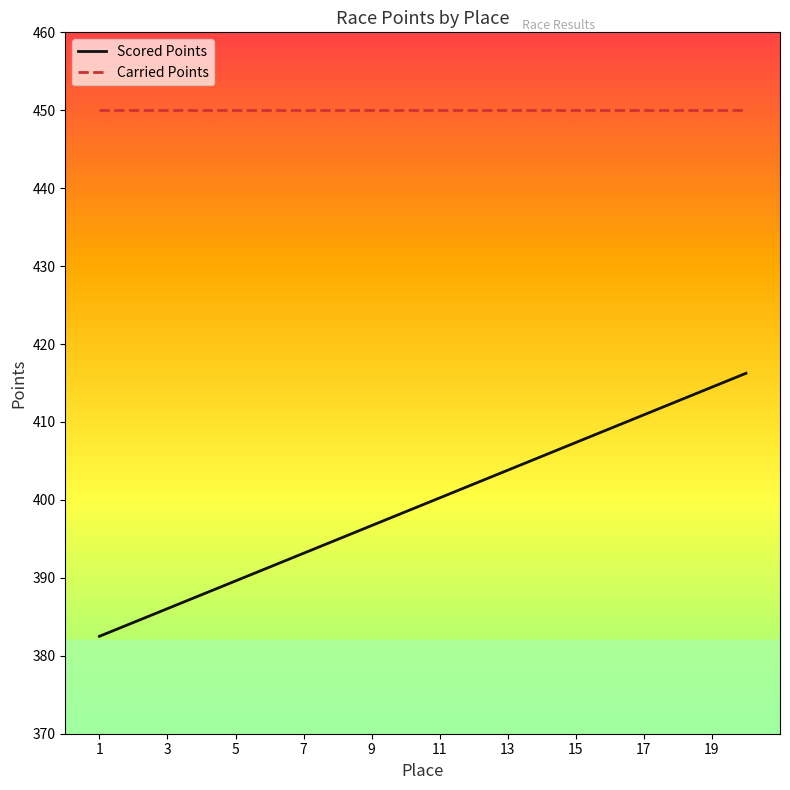

Is this an area chart (filled region under the line)?

No